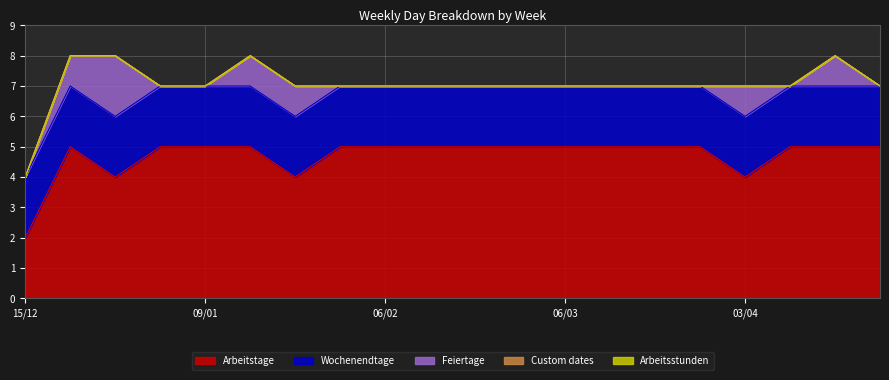

Reading left to right, transcribe all the data shown in this chart.

Arbeitstage: 15/12=2	19/12=5	26/12=4	02/01=5	09/01=5	16/01=5	23/01=4	30/01=5	06/02=5	13/02=5	20/02=5	27/02=5	06/03=5	13/03=5	20/03=5	27/03=5	03/04=4	10/04=5	17/04=5	24/04=5
Wochenendtage: 15/12=2	19/12=2	26/12=2	02/01=2	09/01=2	16/01=2	23/01=2	30/01=2	06/02=2	13/02=2	20/02=2	27/02=2	06/03=2	13/03=2	20/03=2	27/03=2	03/04=2	10/04=2	17/04=2	24/04=2
Feiertage: 15/12=0	19/12=1	26/12=2	02/01=0	09/01=0	16/01=1	23/01=1	30/01=0	06/02=0	13/02=0	20/02=0	27/02=0	06/03=0	13/03=0	20/03=0	27/03=0	03/04=1	10/04=0	17/04=1	24/04=0
Custom dates: 15/12=0	19/12=0	26/12=0	02/01=0	09/01=0	16/01=0	23/01=0	30/01=0	06/02=0	13/02=0	20/02=0	27/02=0	06/03=0	13/03=0	20/03=0	27/03=0	03/04=0	10/04=0	17/04=0	24/04=0
Arbeitsstunden: 15/12=0	19/12=0	26/12=0	02/01=0	09/01=0	16/01=0	23/01=0	30/01=0	06/02=0	13/02=0	20/02=0	27/02=0	06/03=0	13/03=0	20/03=0	27/03=0	03/04=0	10/04=0	17/04=0	24/04=0